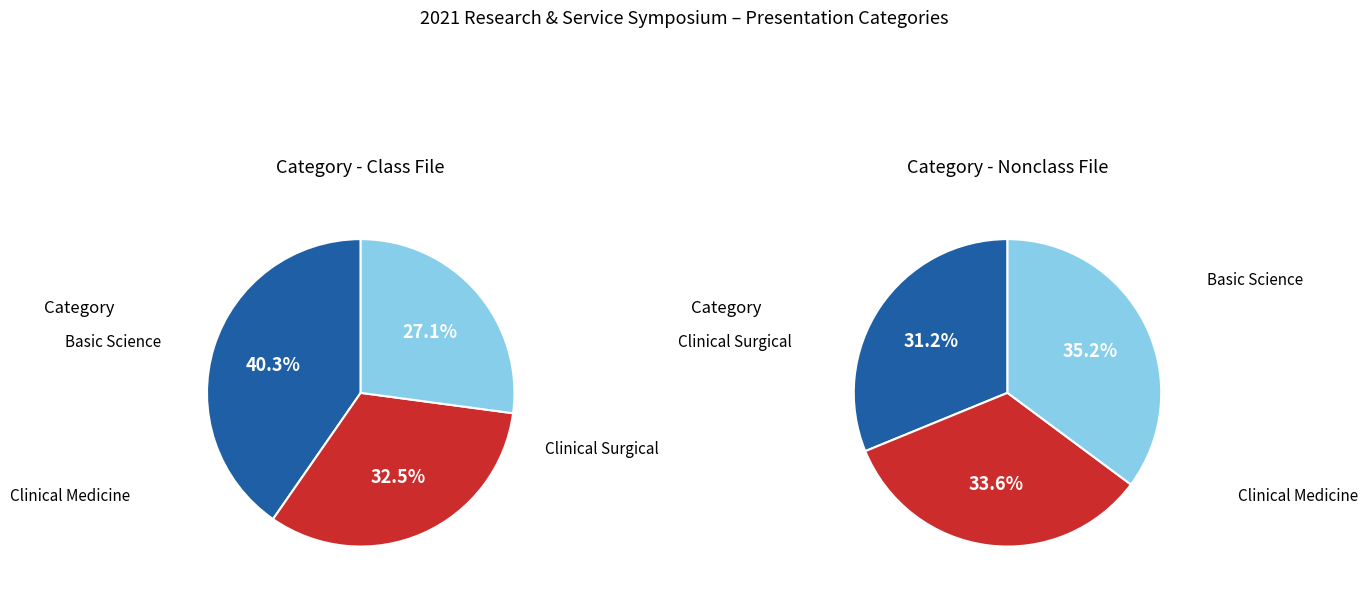

Which category has the biggest portion of the pie?

Basic Science